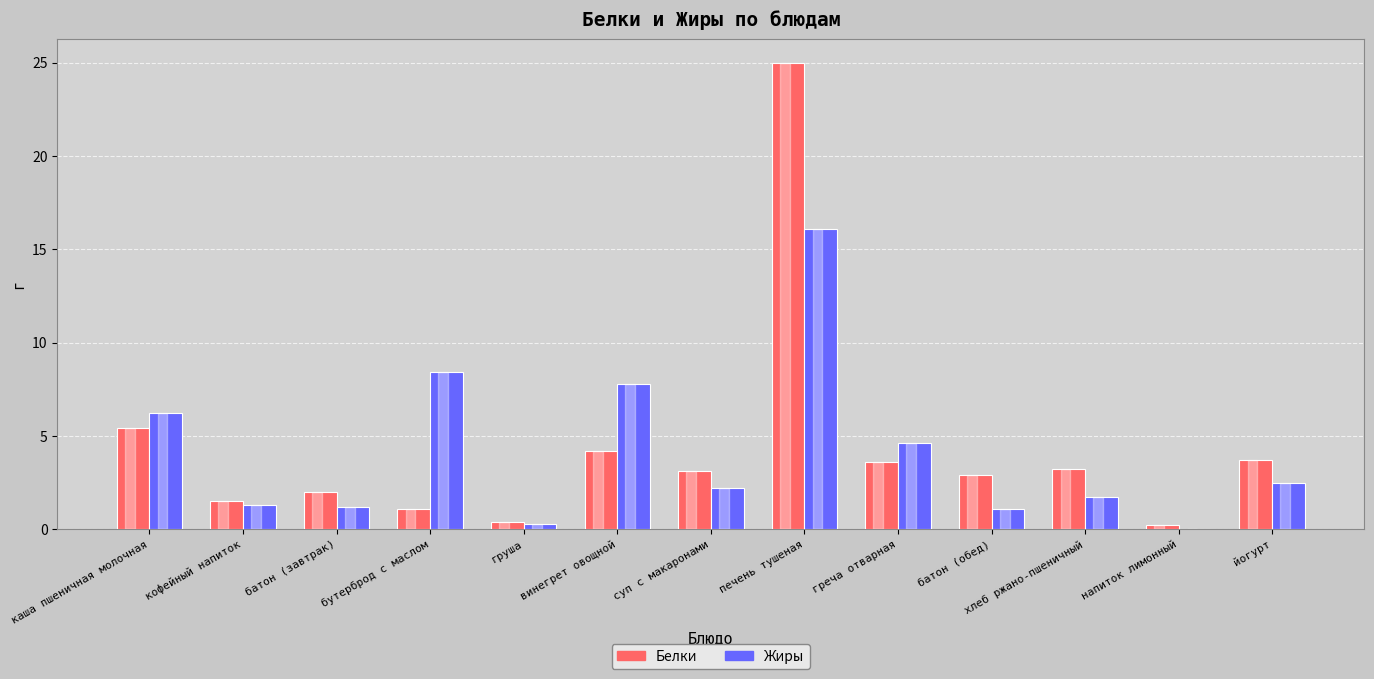

At which label does Жиры reach its peak?

печень тушеная